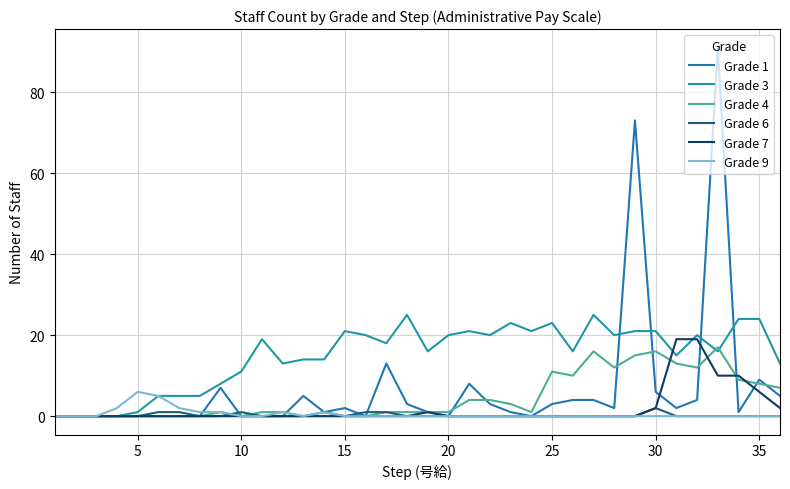

Rank the series by their maximum value, from highest to lowest.

Grade 1, Grade 3, Grade 7, Grade 4, Grade 9, Grade 6